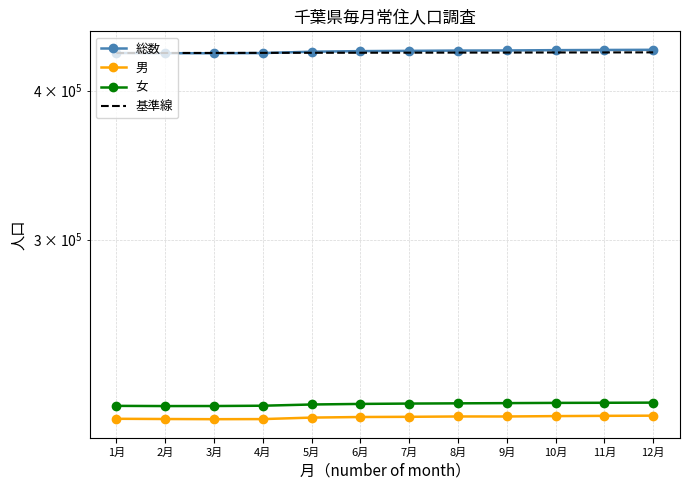

Which has a higher value, 5月 or 1月?

5月